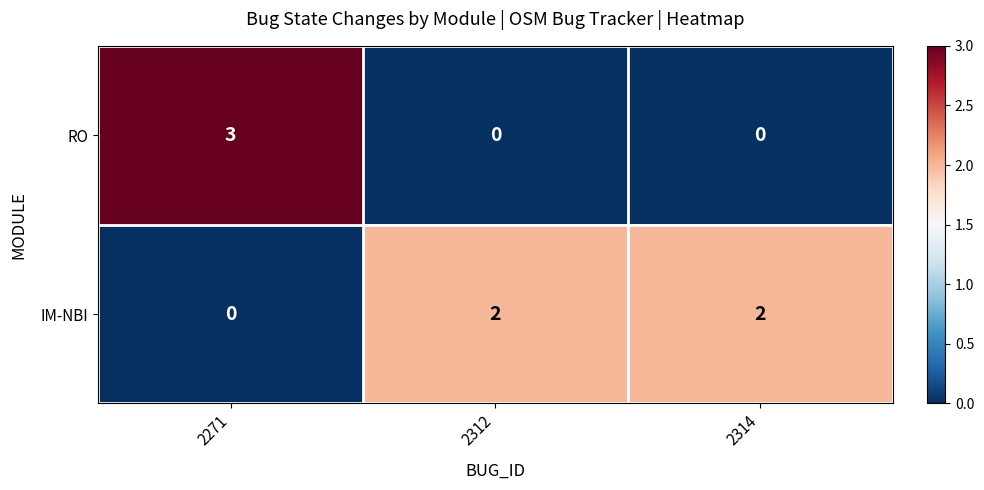

The IM-NBI series shows 2 at 2314. True or false?

True